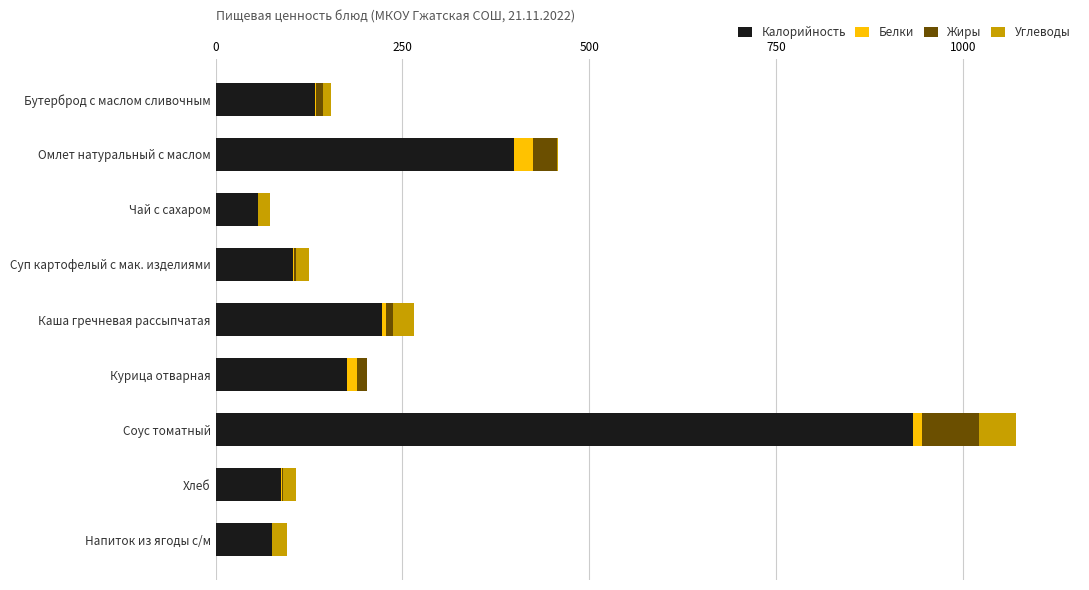

Which category has the highest value in the Калорийность series?

Соус томатный